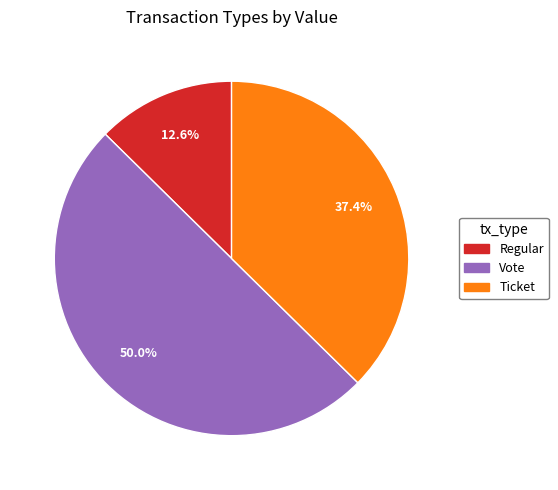

What is the ratio of the value at Ticket to the value at Regular?

3.0